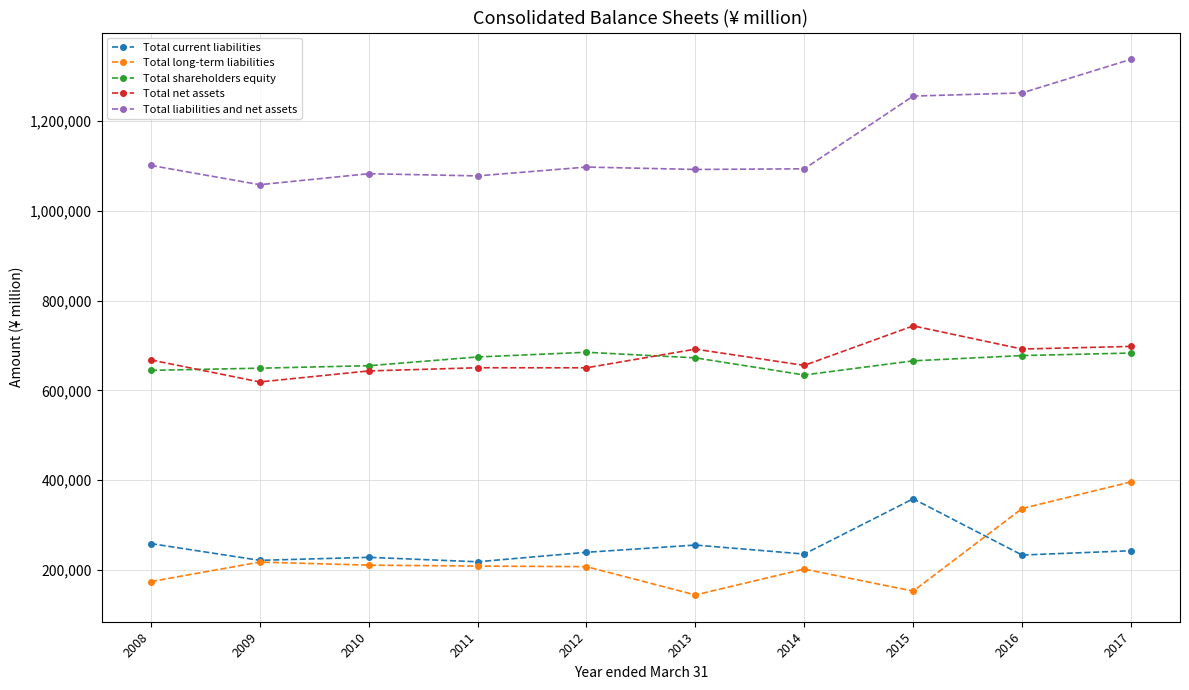

True or false: Total liabilities and net assets and Total shareholders equity intersect in this chart.

False